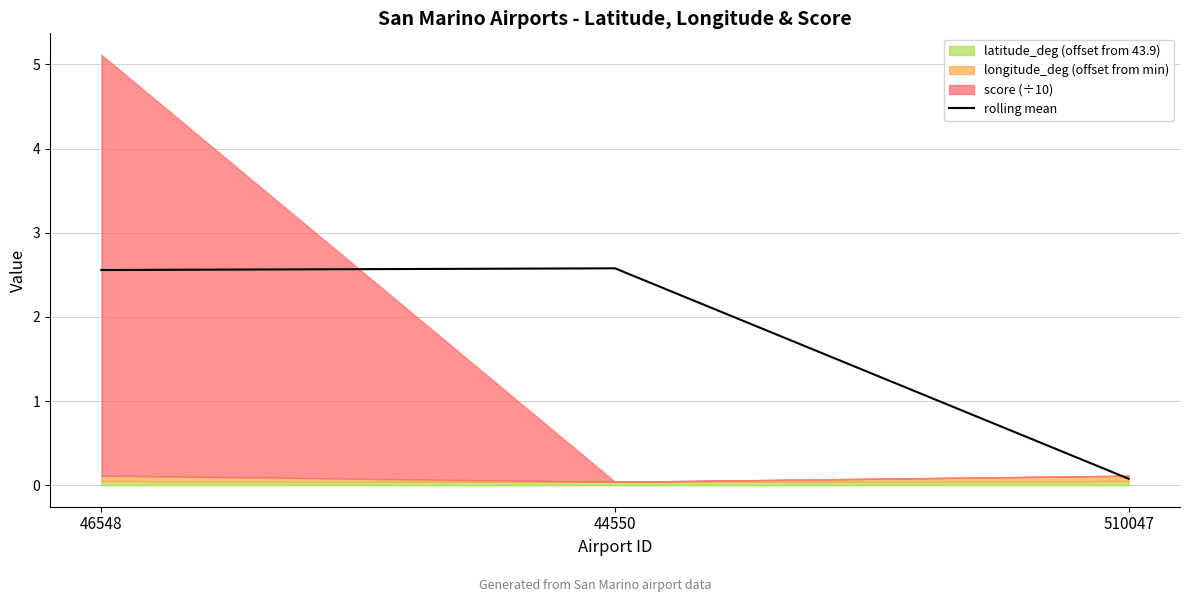

The chart shows a value of 2.6 at 46548. True or false?

True